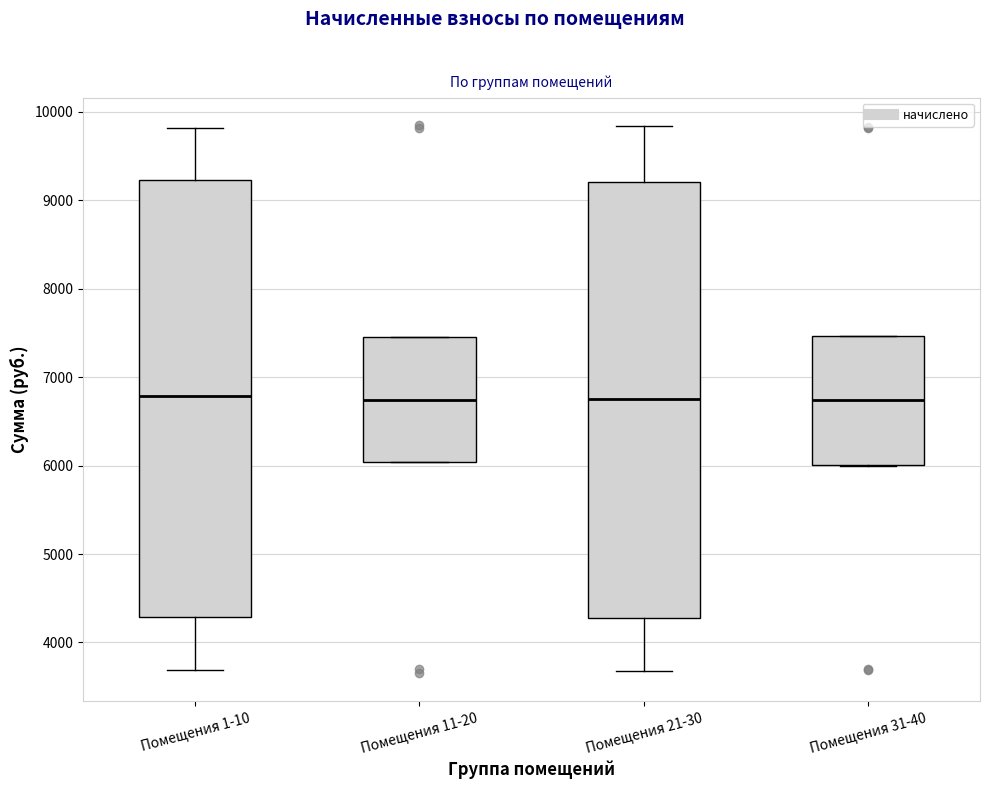

Reading left to right, transcribe this box plot: for each box, give where its median line is, the range the box spans, and where its two whiskers end, as read against the y-axis. The values are not printed on the chart, so give them approximately, as read against the axis.

Помещения 1-10: median 6800, box 4300 to 9200, whiskers 3700 to 9800
Помещения 11-20: median 6700, box 6000 to 7500, whiskers 6000 to 7500
Помещения 21-30: median 6800, box 4300 to 9200, whiskers 3700 to 9800
Помещения 31-40: median 6700, box 6000 to 7500, whiskers 6000 to 7500